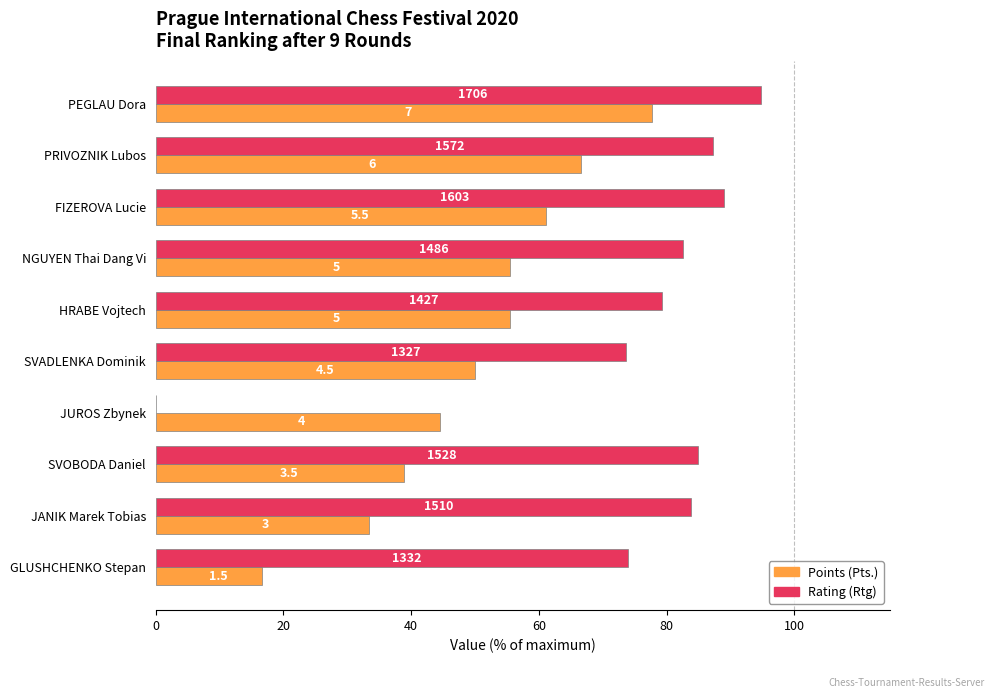

What is the lowest value of the Points (Pts.) series?

16.7